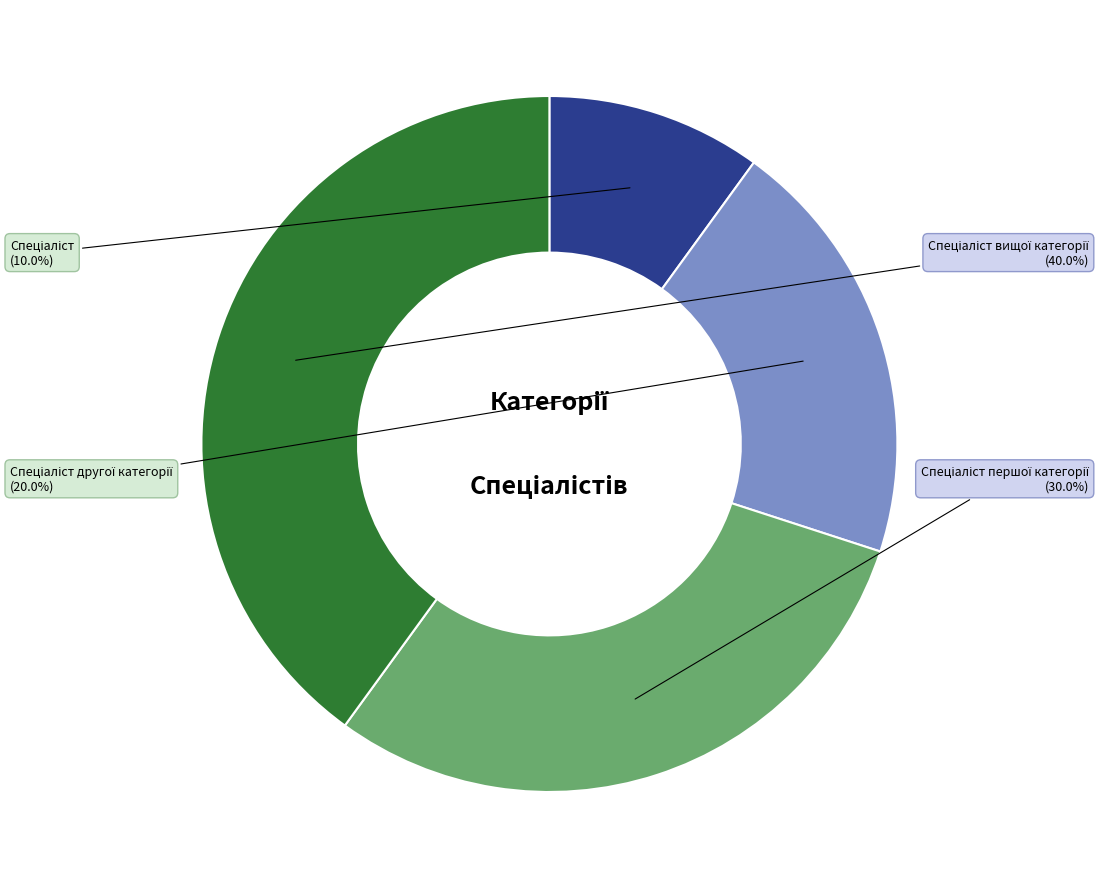

Is there a majority slice in this chart?

No